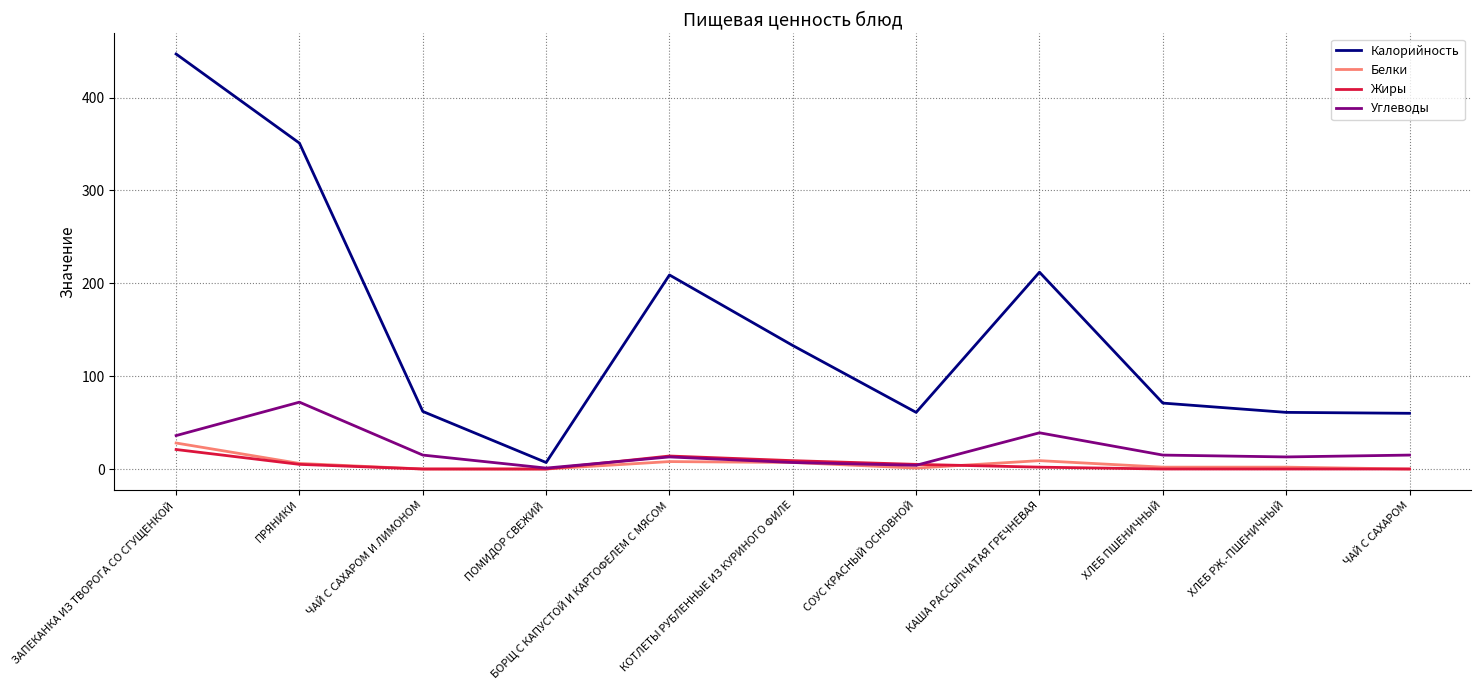

Which series has the widest spread of values?

Калорийность